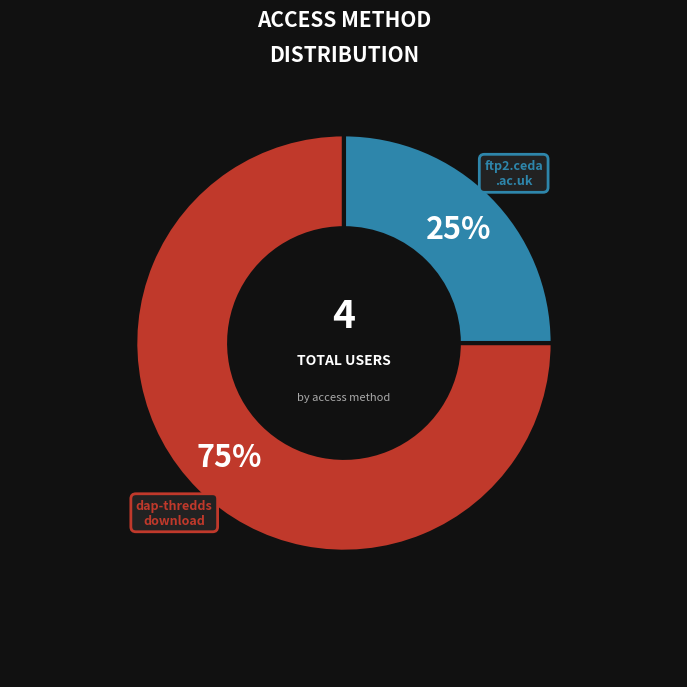

How many segments does this pie chart have?

2